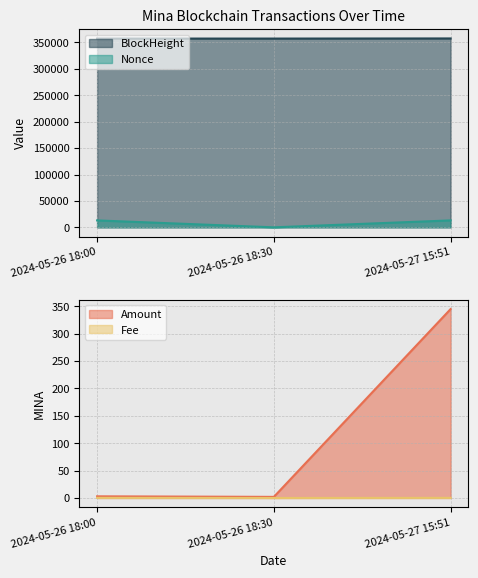

What is the sum of the Nonce values at 2024-05-27 15:51 and 2024-05-26 18:00?

26219